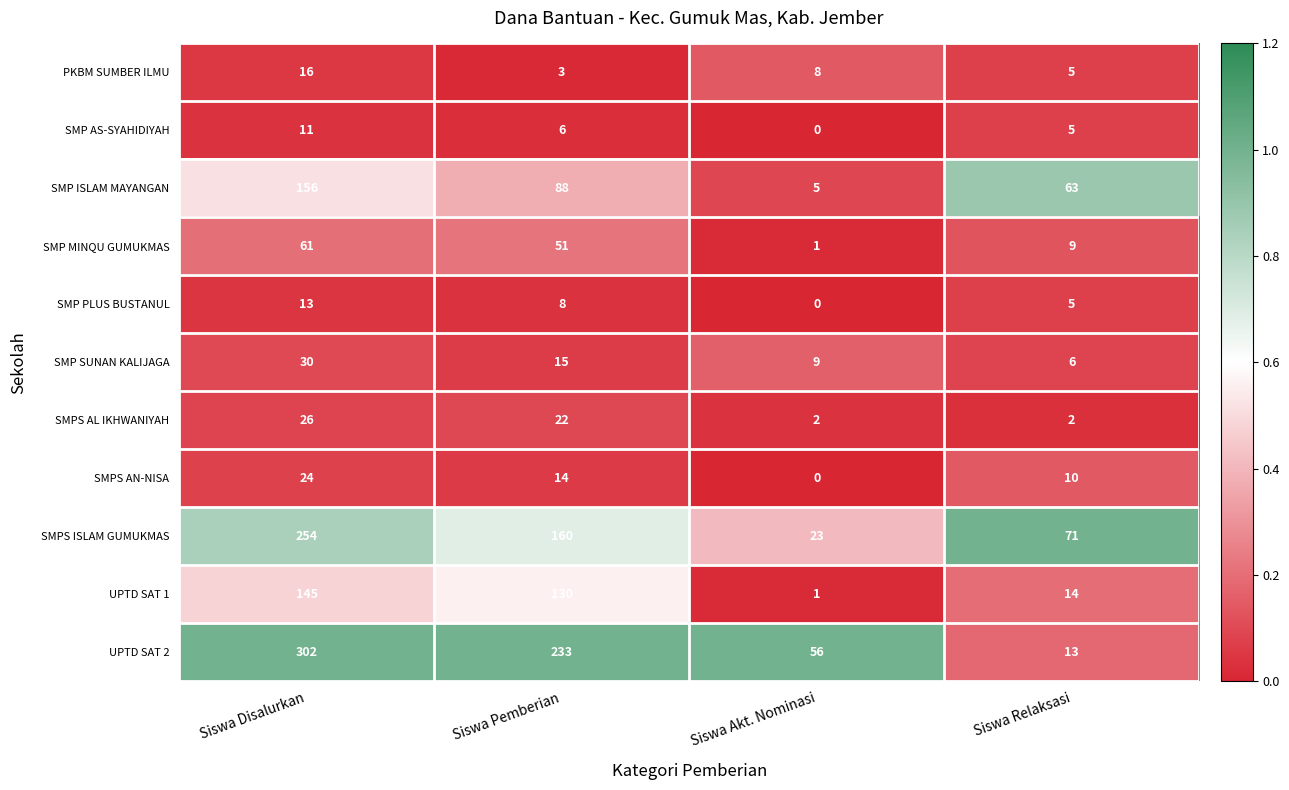

How many data points does each series have?

4